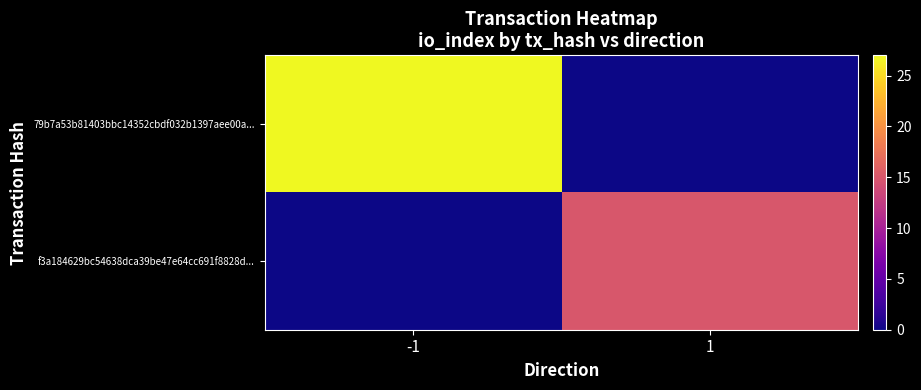

At how many categories does at least one series exceed 18?

1